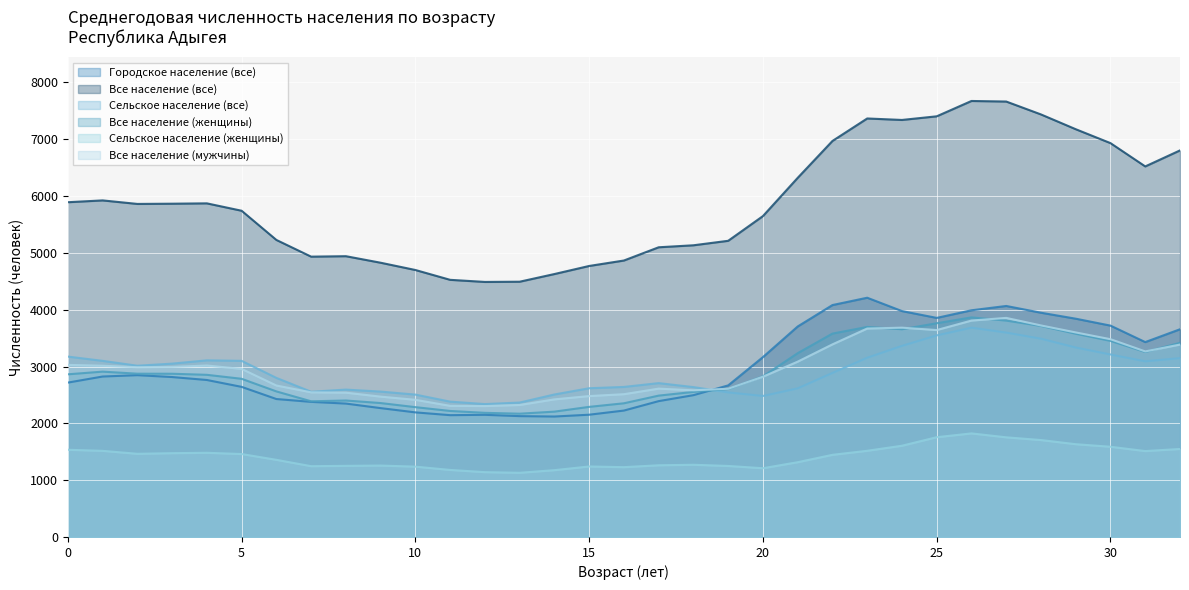

Reading right to left, what are all the values shown in this chart?

Городское население (все): 32=3656	31=3430	30=3720	29=3842	28=3947	27=4066	26=3990	25=3856	24=3976	23=4211	22=4082	21=3705	20=3166	19=2668	18=2496	17=2391	16=2225	15=2152	14=2120	13=2127	12=2150	11=2144	10=2193	9=2268	8=2348	7=2378	6=2428	5=2642	4=2763	3=2815	2=2848	1=2824	0=2717
Все население (все): 32=6804	31=6522	30=6932	29=7177	28=7437	27=7664	26=7674	25=7404	24=7340	23=7366	22=6970	21=6321	20=5648	19=5213	18=5134	17=5099	16=4866	15=4770	14=4628	13=4493	12=4489	11=4526	10=4699	9=4827	8=4942	7=4934	6=5228	5=5742	4=5872	3=5866	2=5862	1=5924	0=5892
Сельское население (все): 32=3148	31=3092	30=3212	29=3335	28=3490	27=3598	26=3684	25=3548	24=3364	23=3155	22=2888	21=2616	20=2482	19=2545	18=2638	17=2708	16=2641	15=2618	14=2508	13=2366	12=2339	11=2382	10=2506	9=2559	8=2594	7=2556	6=2800	5=3100	4=3109	3=3051	2=3014	1=3100	0=3175
Все население (женщины): 32=3417	31=3256	30=3451	29=3577	28=3714	27=3808	26=3865	25=3762	24=3656	23=3697	22=3580	21=3235	20=2827	19=2604	18=2553	17=2488	16=2353	15=2290	14=2206	13=2170	12=2185	11=2218	10=2285	9=2357	8=2402	7=2388	6=2562	5=2784	4=2854	3=2873	2=2874	1=2910	0=2863
Сельское население (женщины): 32=1549	31=1512	30=1588	29=1633	28=1706	27=1754	26=1823	25=1756	24=1606	23=1517	22=1446	21=1316	20=1210	19=1250	18=1271	17=1262	16=1229	15=1241	14=1176	13=1130	12=1141	11=1180	10=1238	9=1257	8=1252	7=1246	6=1358	5=1460	4=1482	3=1475	2=1464	1=1516	0=1535
Все население (мужчины): 32=3387	31=3266	30=3481	29=3600	28=3723	27=3856	26=3809	25=3642	24=3684	23=3669	22=3390	21=3086	20=2821	19=2609	18=2581	17=2611	16=2513	15=2480	14=2422	13=2323	12=2304	11=2308	10=2414	9=2470	8=2540	7=2546	6=2666	5=2958	4=3018	3=2993	2=2988	1=3014	0=3029